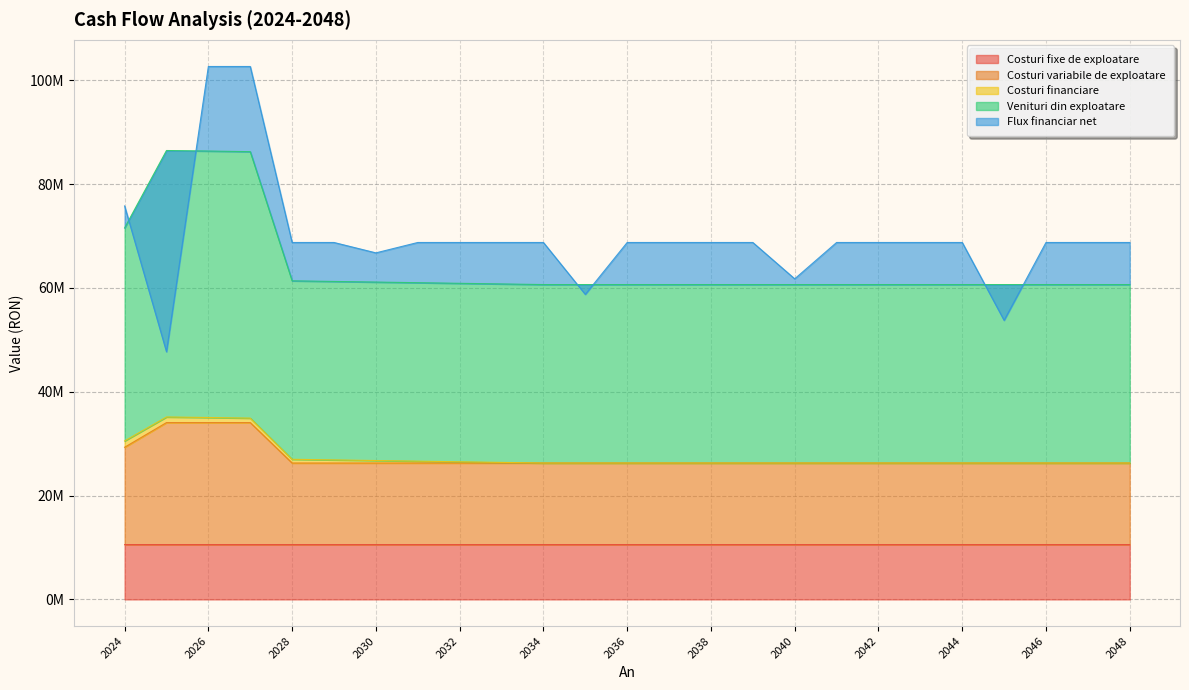

At which label is Costuri fixe de exploatare closest to 10560528?

2024